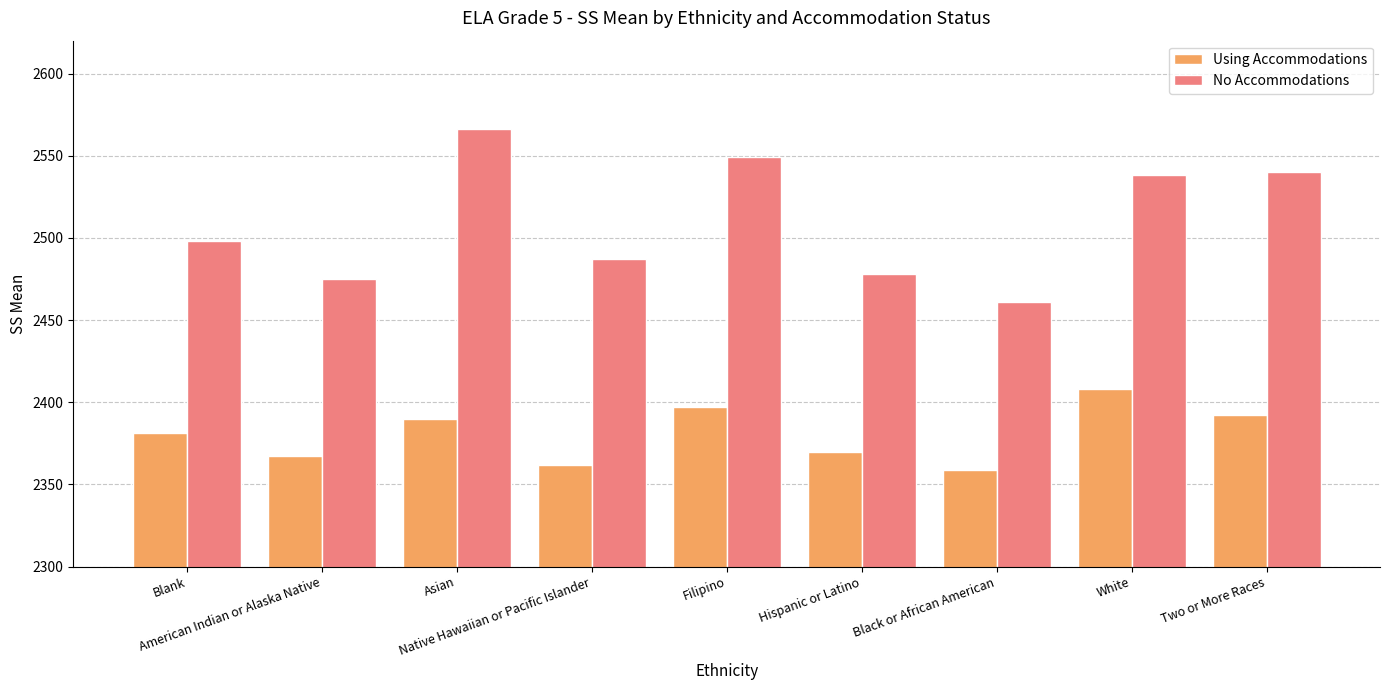

Which series changed the most between Filipino and Two or More Races?

No Accommodations